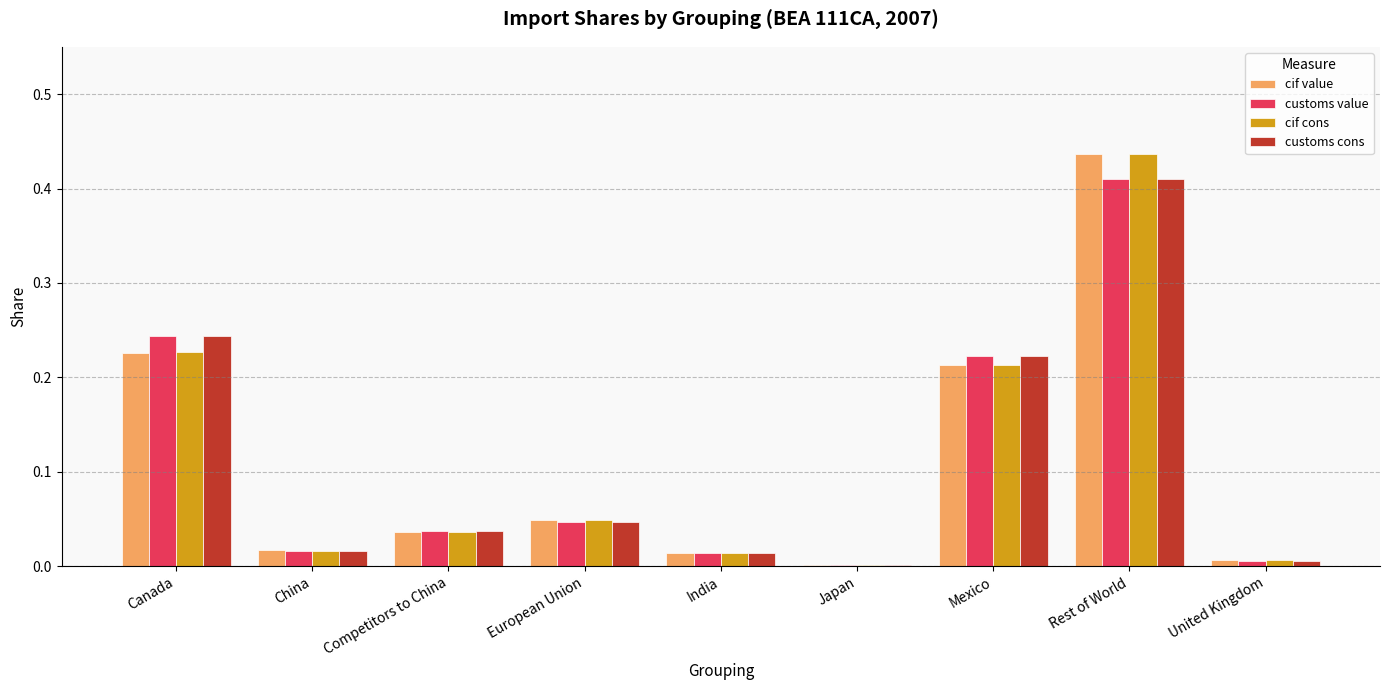

What is the sum of the customs value values at Competitors to China and Canada?

0.3